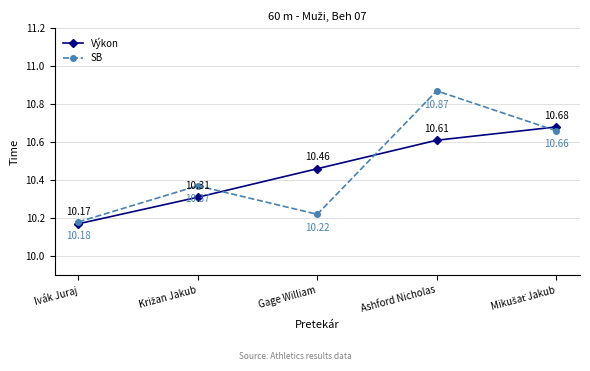

Rank the series by their maximum value, from highest to lowest.

SB, Výkon